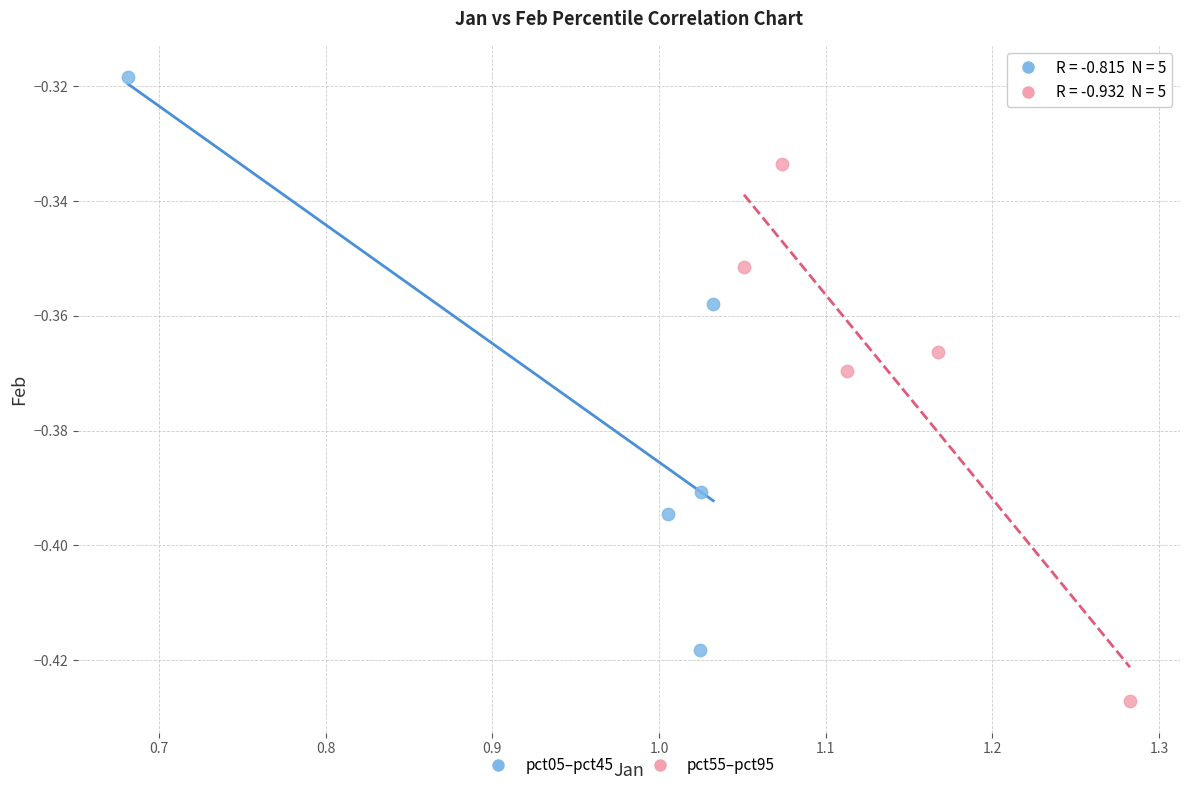

Which series has the widest spread of Y values?

pct05–pct45